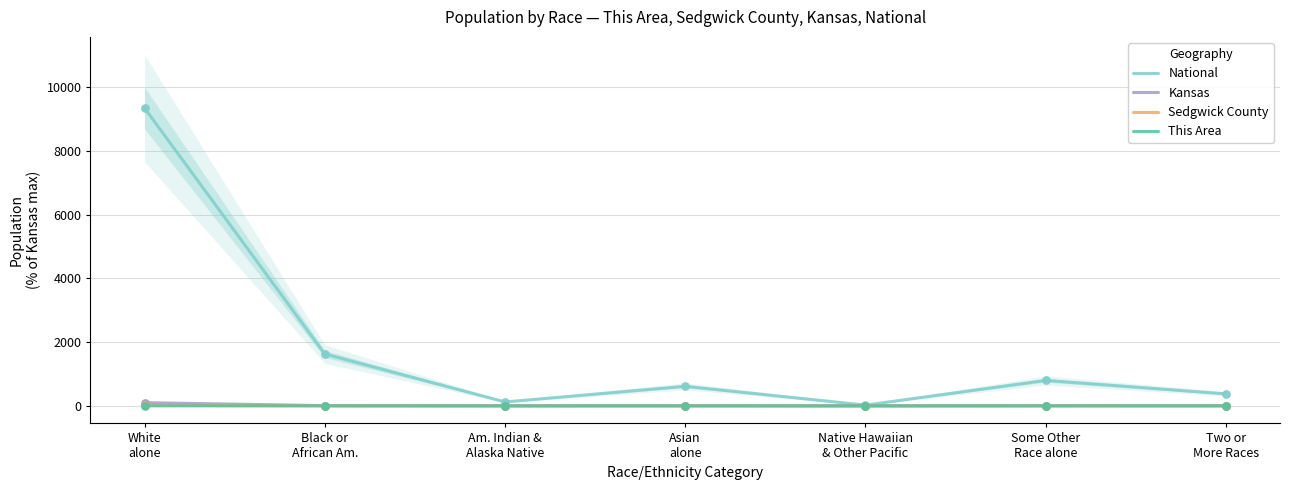

Which series reaches the maximum Y coordinate?

National